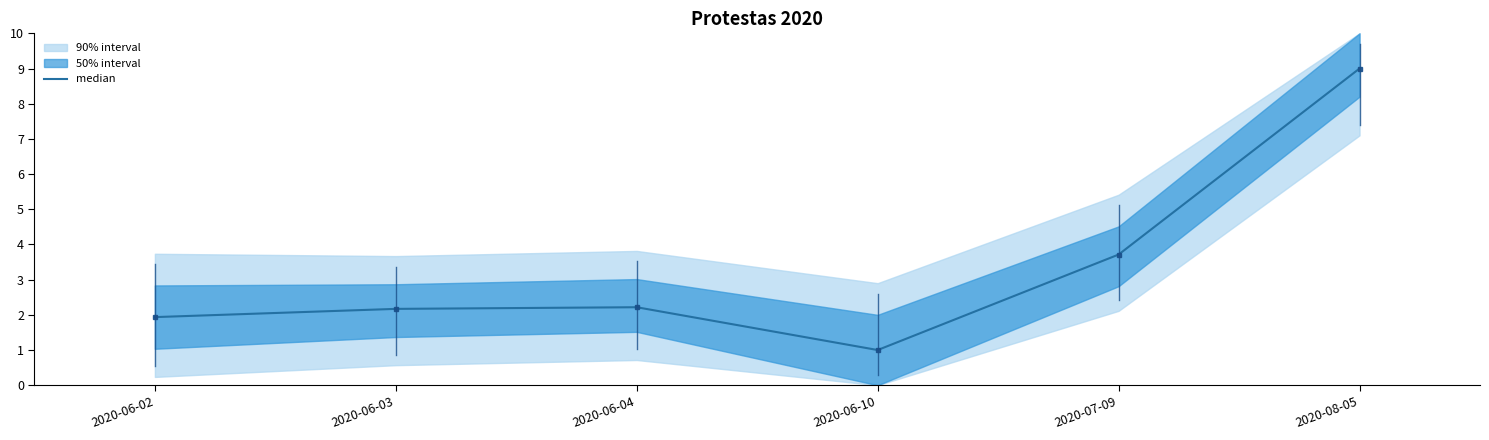

Is it true that the value at 2020-06-02 is 3.0?

False